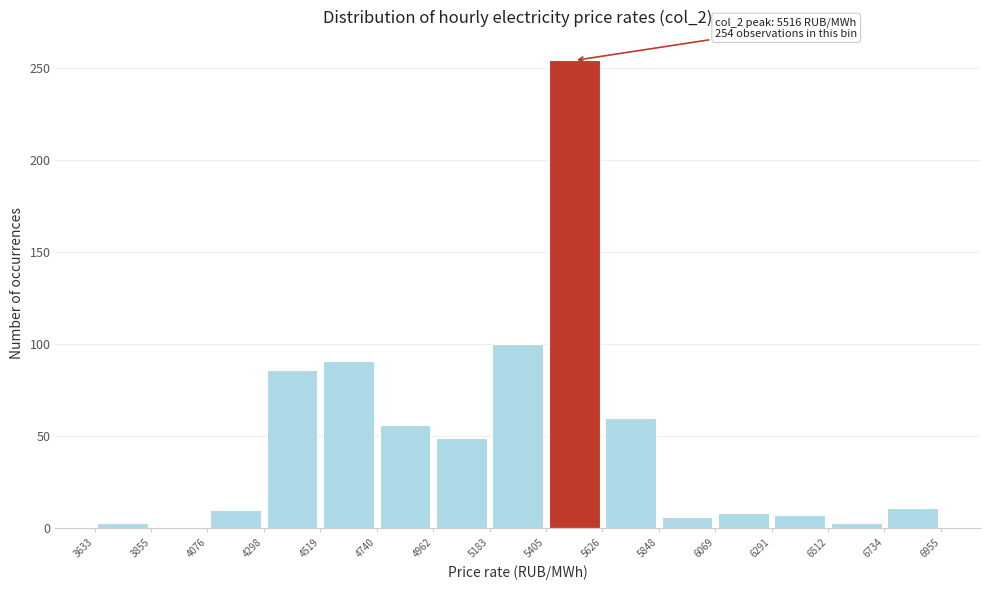

Which range on the x-axis has the tallest bar?

5405 to 5626